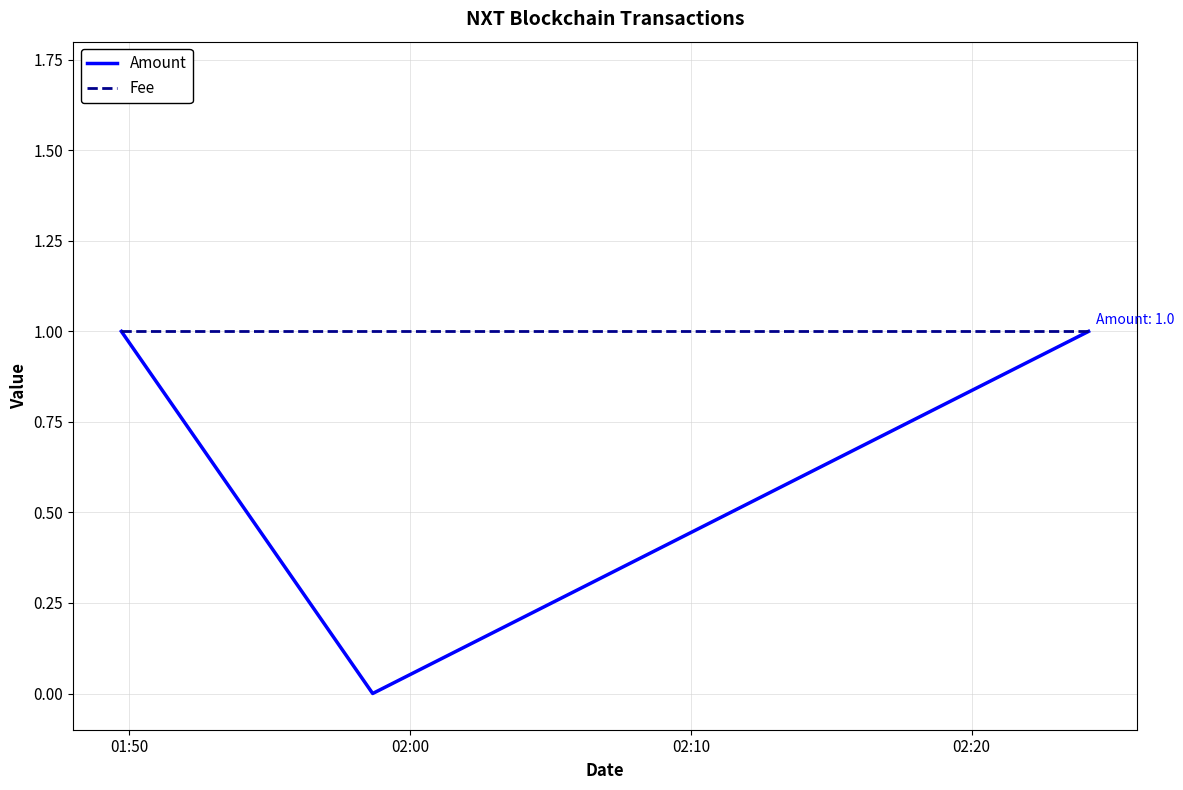

What is the average value of the Fee series?

1